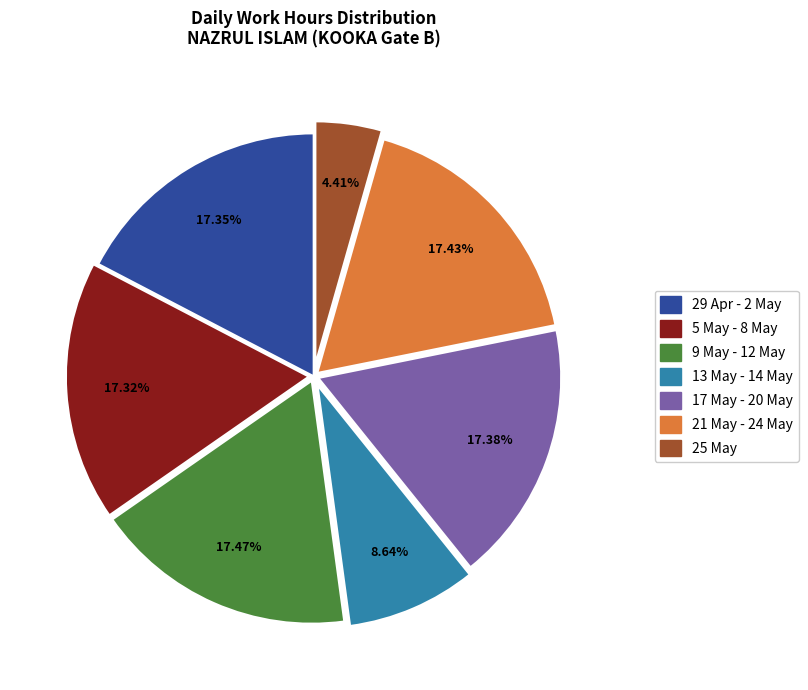

Count the number of slices in the pie.

7